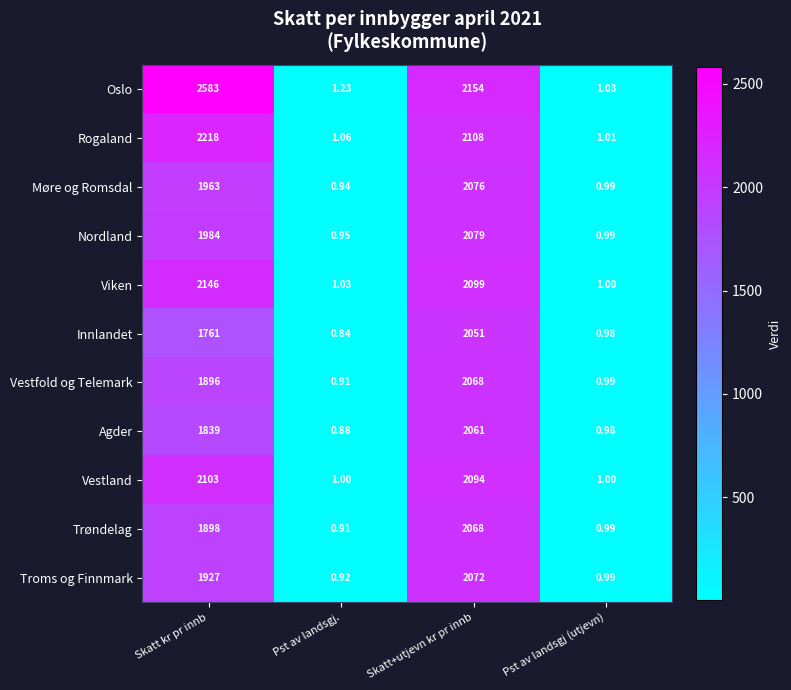

Rank the categories by Innlandet value from highest to lowest.

Skatt+utjevn kr pr innb, Skatt kr pr innb, Pst av landsgj (utjevn), Pst av landsgj.